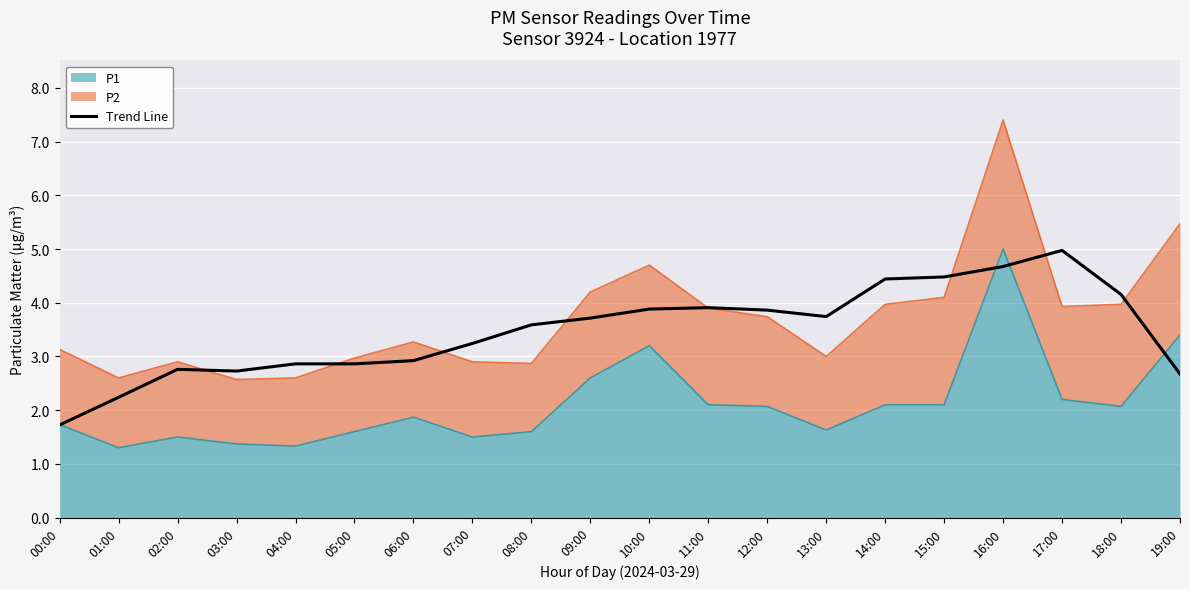

Reading left to right, list all the values displayed in this chart.

1.7	2.2	2.8	2.7	2.9	2.9	2.9	3.2	3.6	3.7	3.9	3.9	3.9	3.7	4.4	4.5	4.7	5.0	4.2	2.7